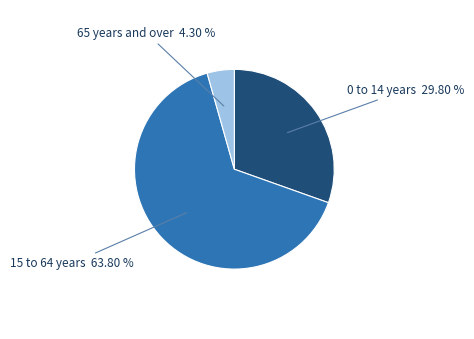

How many segments does this pie chart have?

3